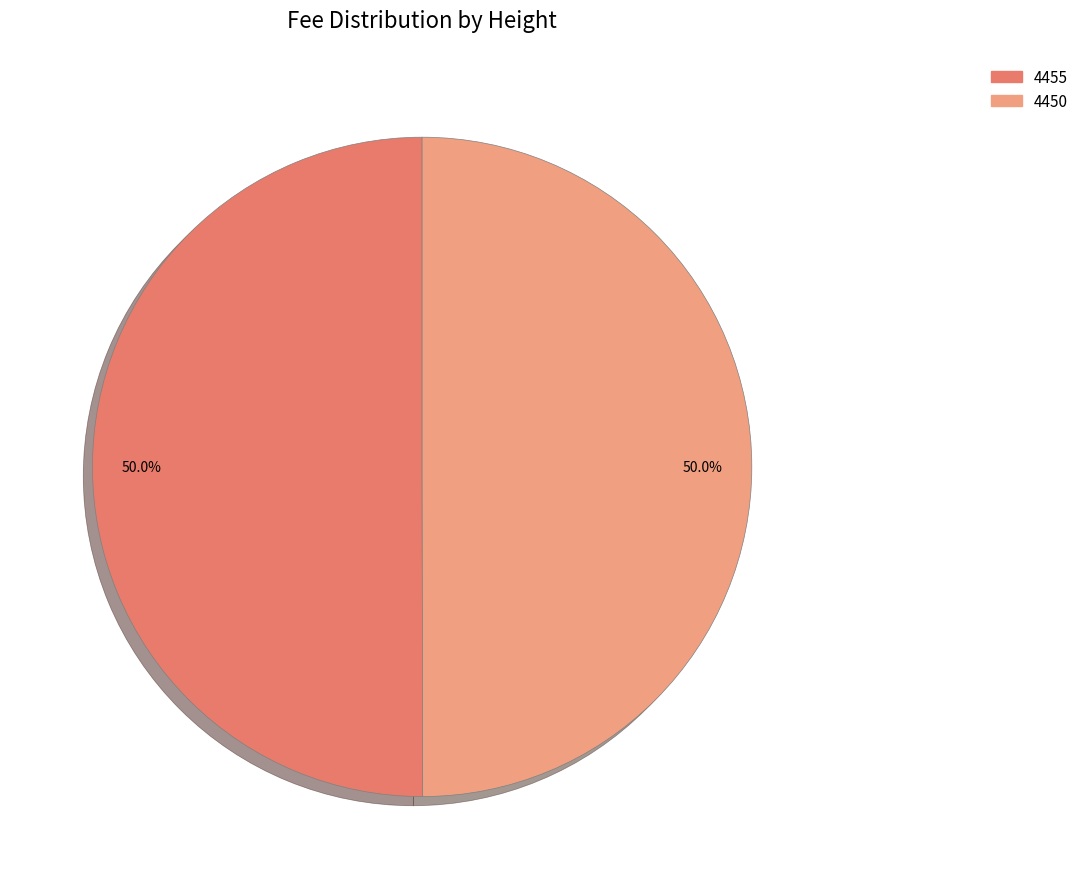

To the nearest percent, what is the combined percentage of 4450 and 4455?

100%